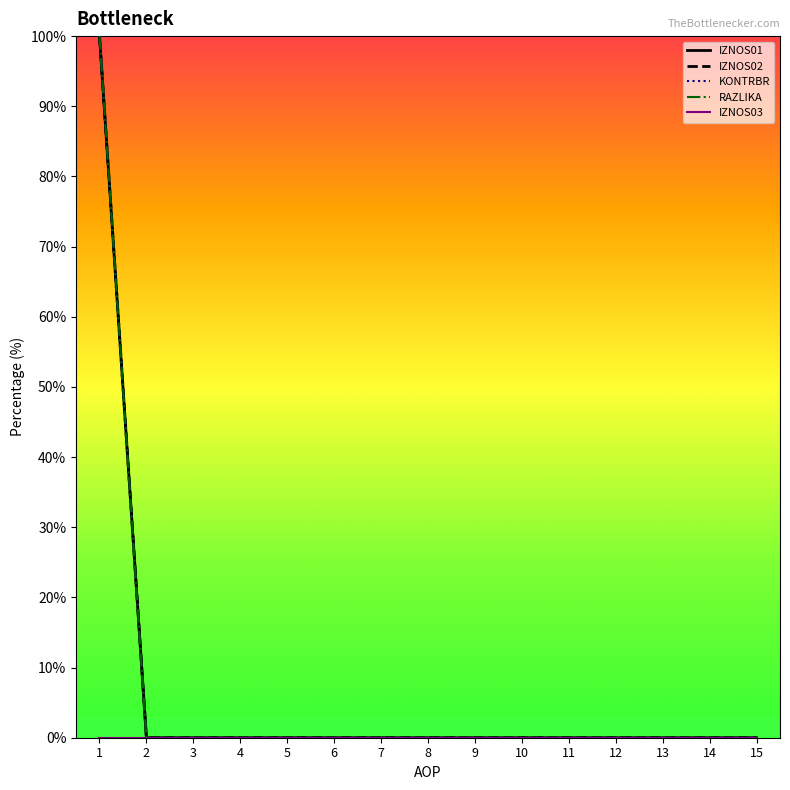

Reading right to left, transcribe all the data shown in this chart.

IZNOS01: 15=0	14=0	13=0	12=0	11=0	10=0	9=0	8=0	7=0	6=0	5=0	4=0	3=0	2=0	1=100
IZNOS02: 15=0	14=0	13=0	12=0	11=0	10=0	9=0	8=0	7=0	6=0	5=0	4=0	3=0	2=0	1=100
KONTRBR: 15=0	14=0	13=0	12=0	11=0	10=0	9=0	8=0	7=0	6=0	5=0	4=0	3=0	2=0	1=100
RAZLIKA: 15=0	14=0	13=0	12=0	11=0	10=0	9=0	8=0	7=0	6=0	5=0	4=0	3=0	2=0	1=100